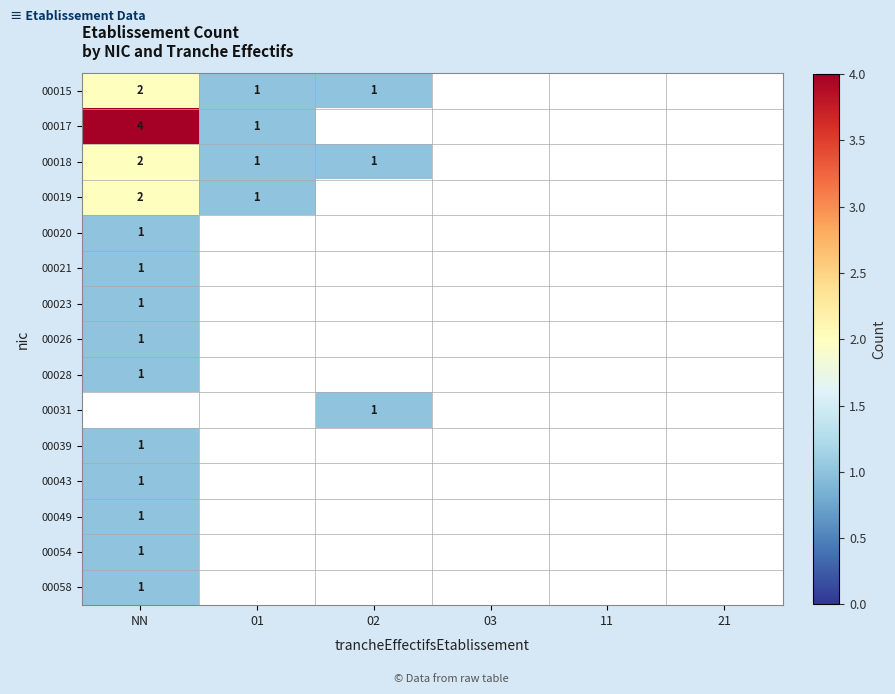

List the series in order of their peak value, highest first.

00017, 00015, 00018, 00019, 00020, 00021, 00023, 00026, 00028, 00031, 00039, 00043, 00049, 00054, 00058